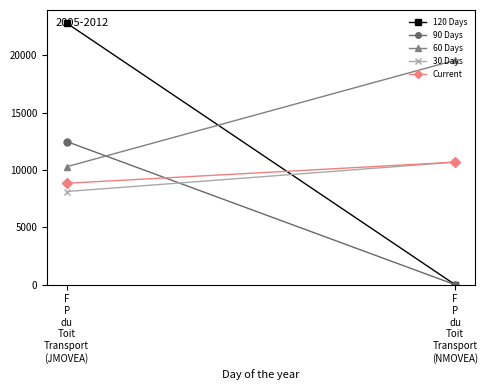

The value of 120 Days at F
P
du
Toit
Transport
(JMOVEA) is 14607.3. True or false?

False